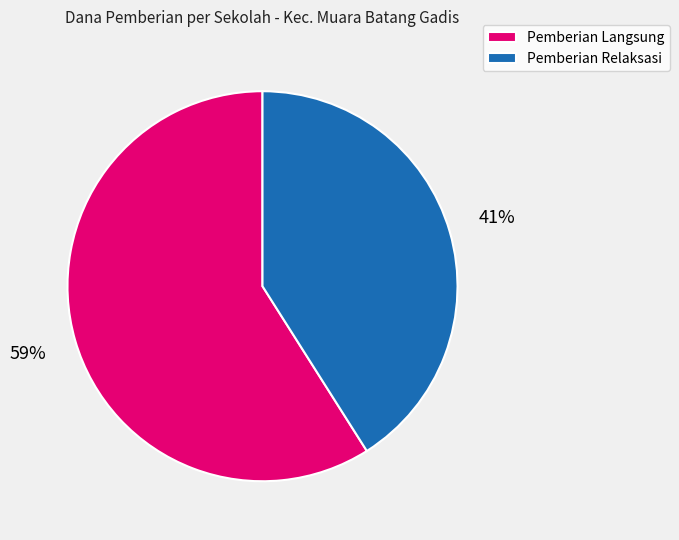

Is it true that Pemberian Relaksasi is 41% of the pie?

True